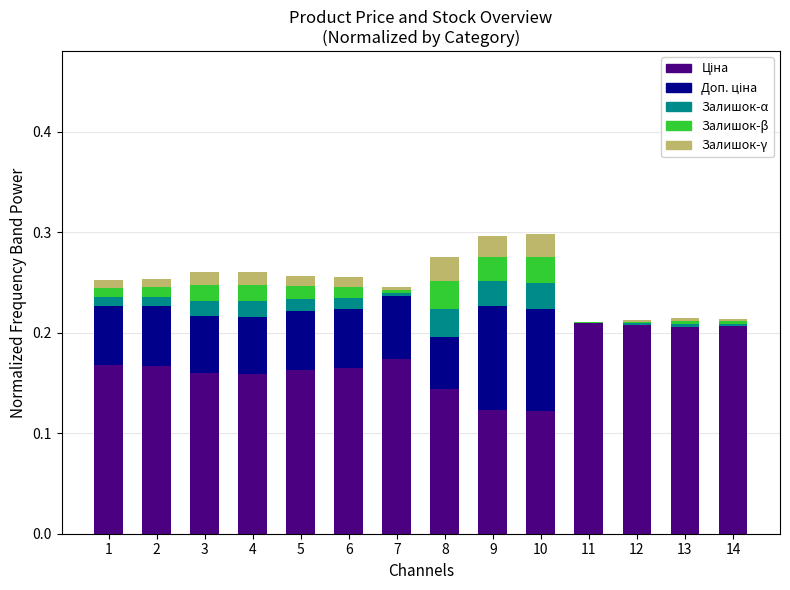

What is the total value across all series at 3?

0.3